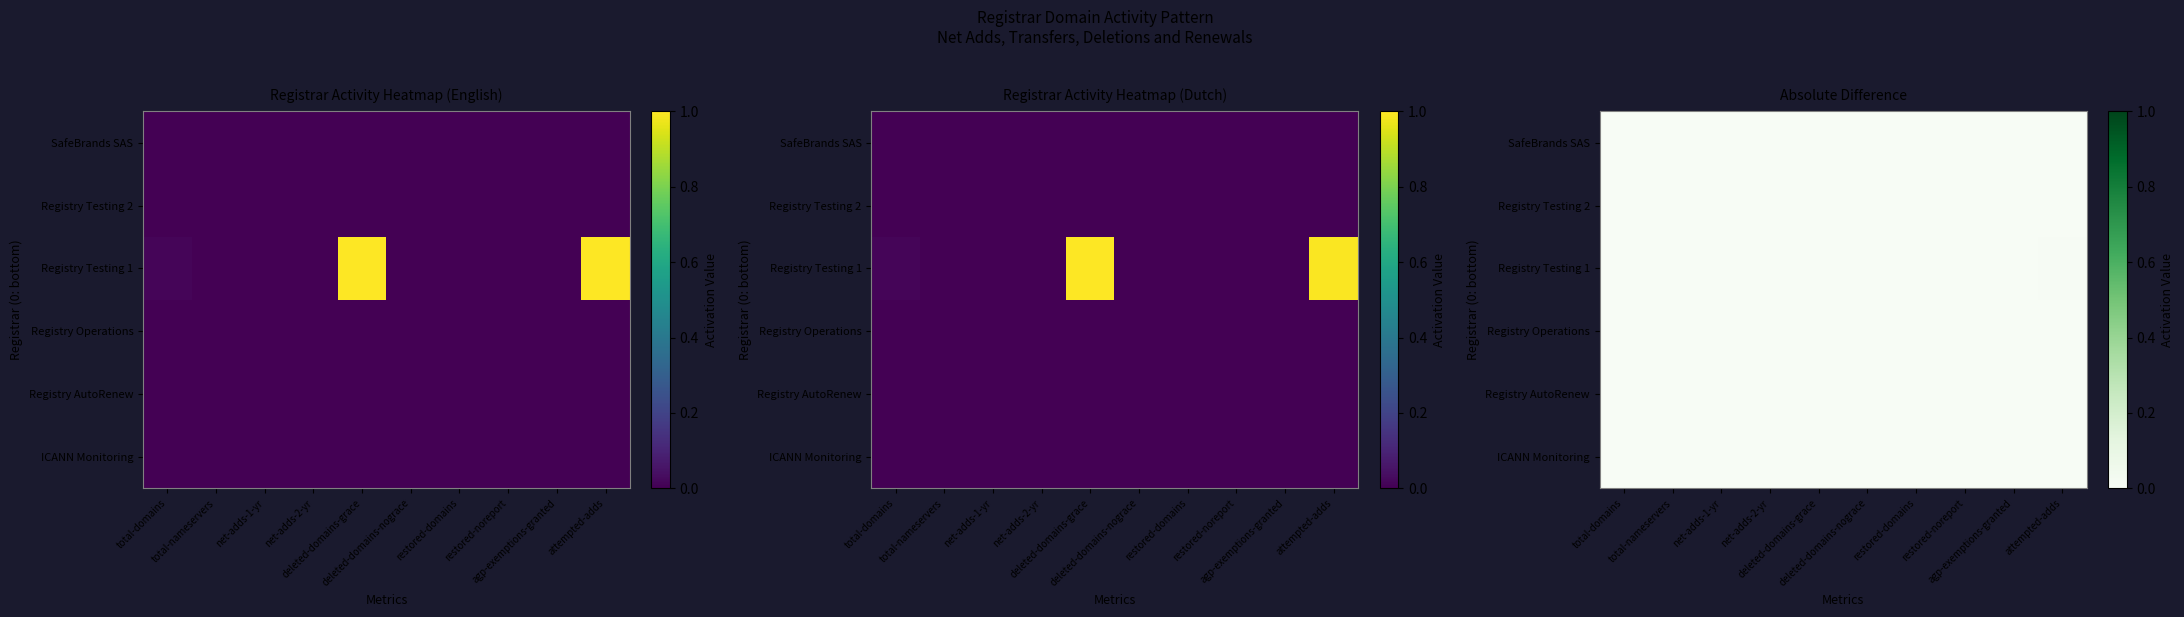

List the series in order of their peak value, highest first.

Registry Testing 1, Registry Operations, SafeBrands SAS, Registry Testing 2, ICANN Monitoring, Registry AutoRenew